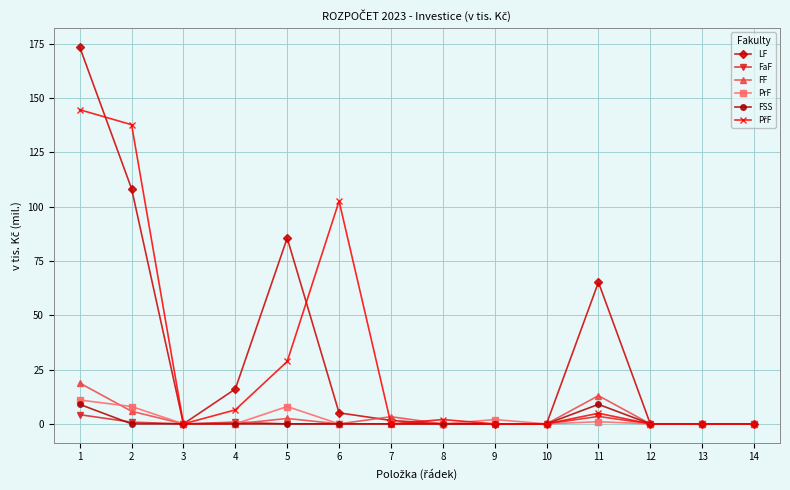

Does the chart display data point markers on the line(s)?

Yes